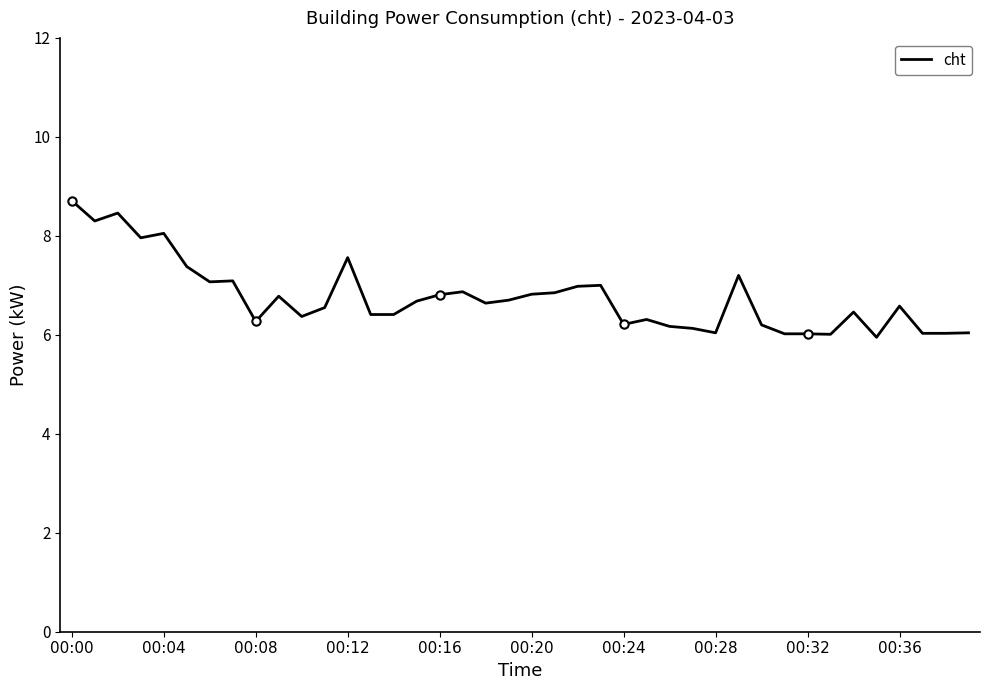

What is the highest value of the cht series?

8.7